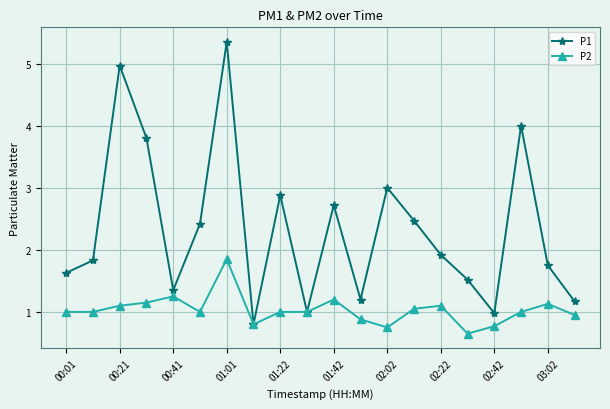

List the series in order of their peak value, highest first.

P1, P2